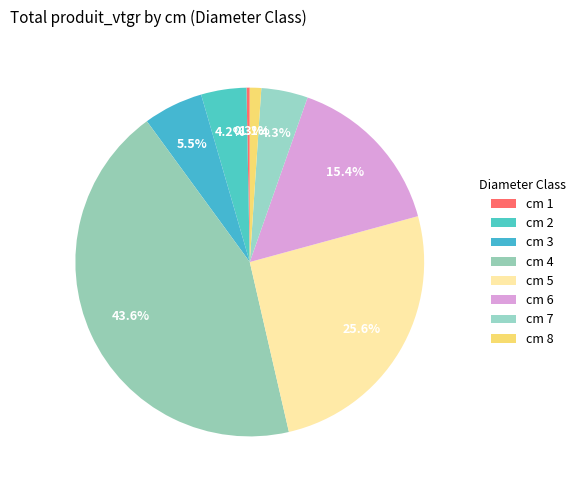

Count the number of slices in the pie.

8